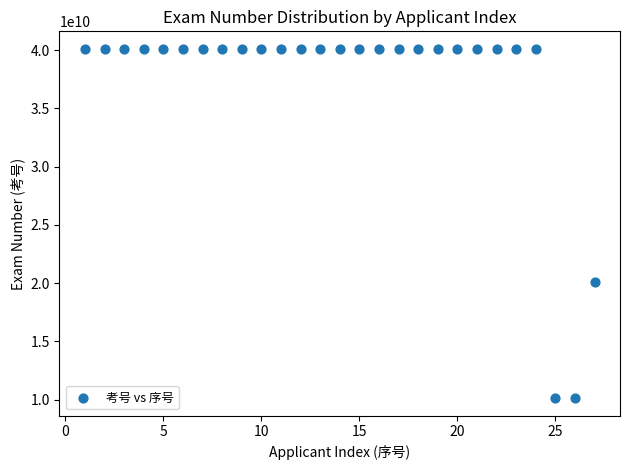

What Y value in the scatter plot is closest to 25123117870?

20123140625